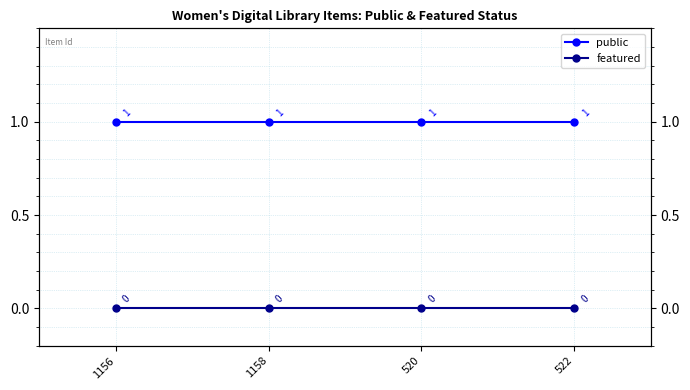

What is the label of the 4th point from the right?

1156